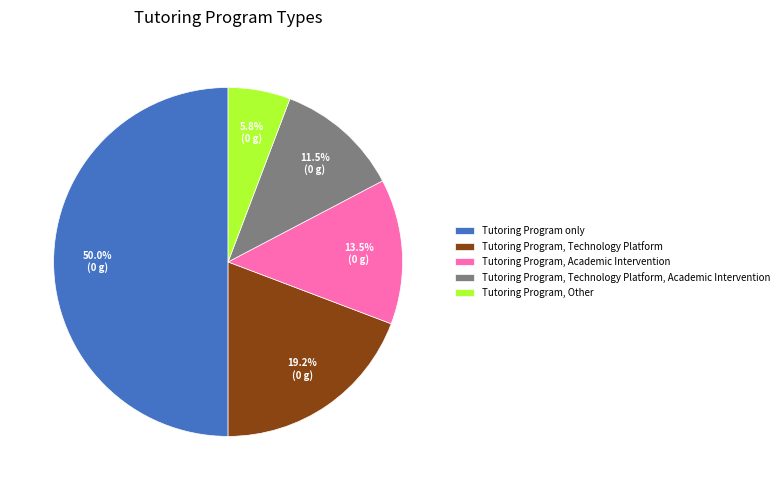

Combined, what portion of the pie is Tutoring Program, Technology Platform, Academic Intervention and Tutoring Program only?

61.5%